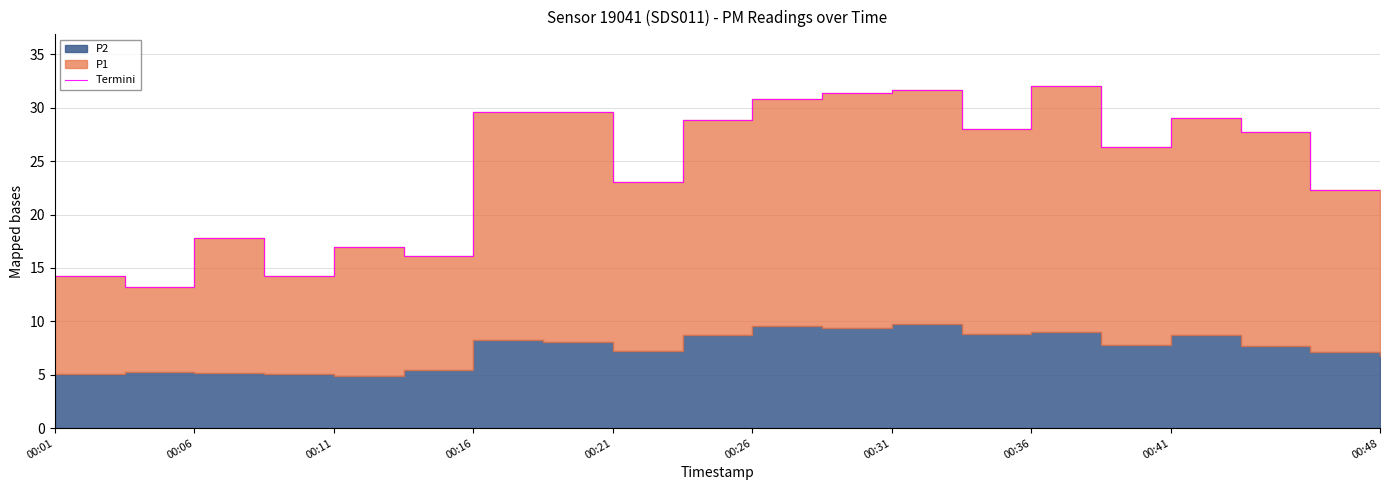

Reading right to left, extract all data points from this chart.

20.6	22.3	27.8	29.0	26.3	32.1	28.0	31.7	31.4	30.9	28.9	23.1	29.6	29.6	16.1	16.9	14.2	17.8	13.3	14.2